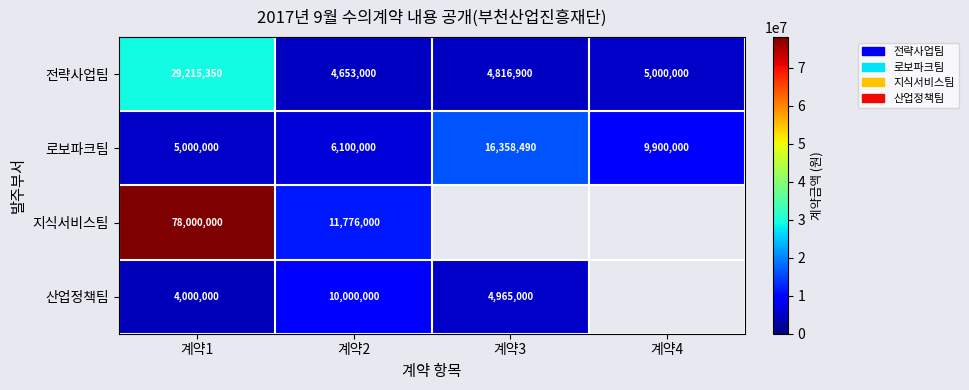

At how many categories does at least one series exceed 5657359?

4